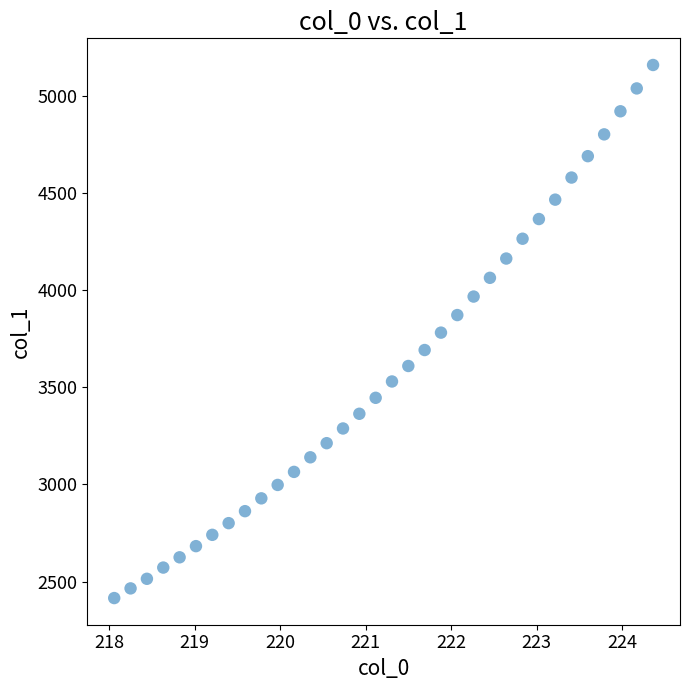

What is the range of X values (max minus min)?

6.3